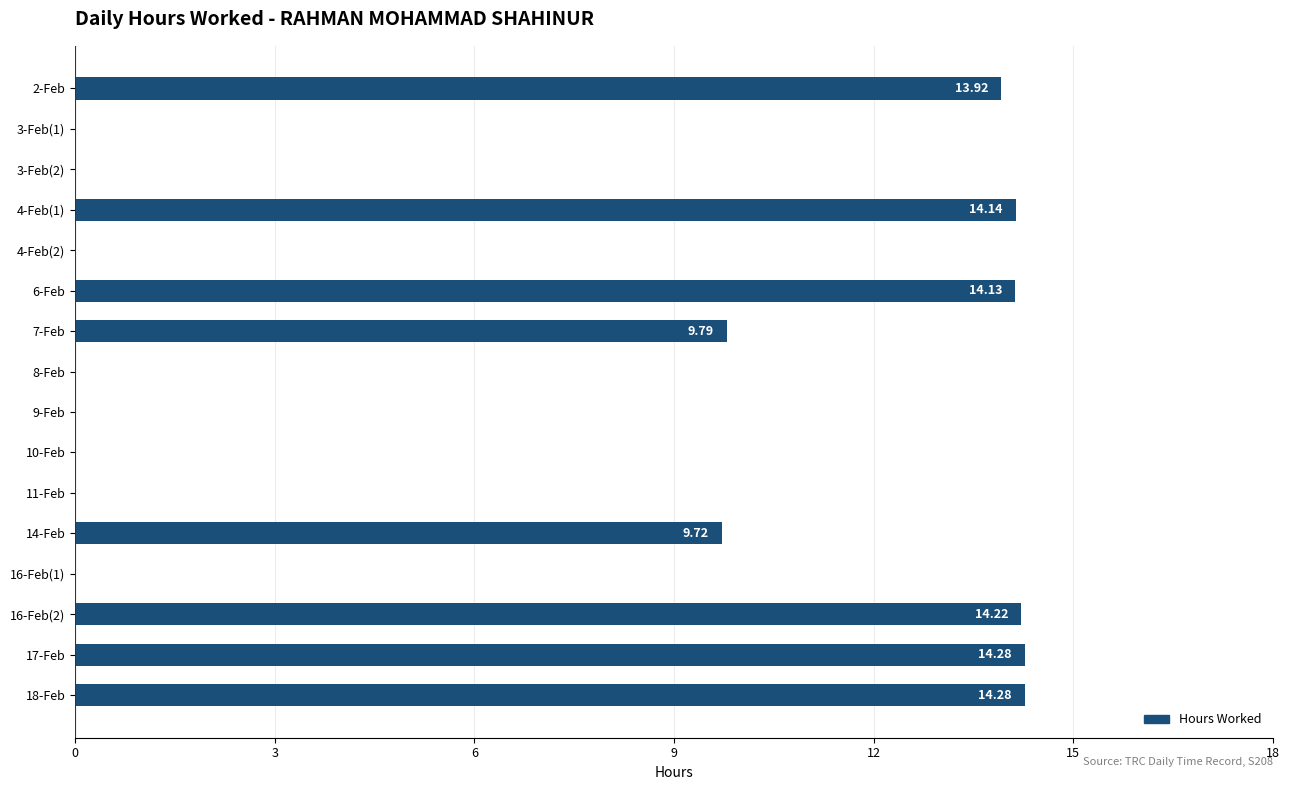

What is the sum of the values at 7-Feb and 2-Feb?

23.7